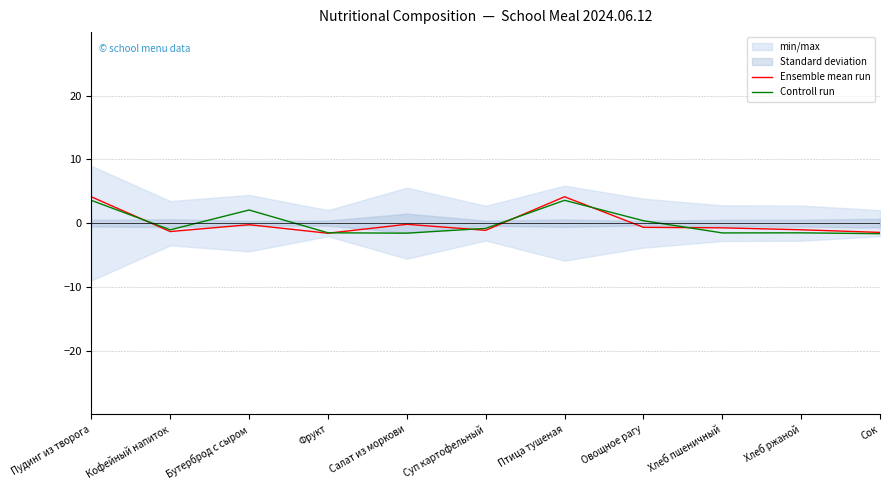

Reading right to left, list all the values displayed in this chart.

Ensemble mean run: -1.4	-1.0	-0.7	-0.6	4.1	-1.1	-0.2	-1.6	-0.2	-1.3	4.1
Controll run: -1.6	-1.5	-1.5	0.4	3.6	-0.8	-1.6	-1.5	2.1	-1.0	3.6